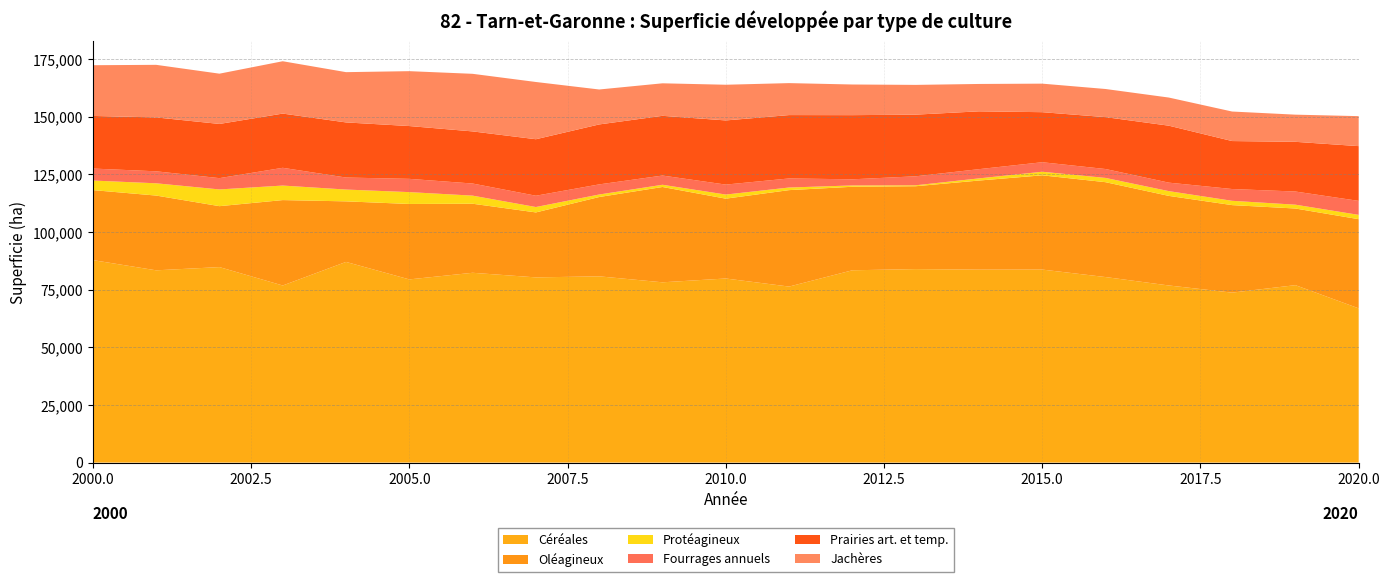

Reading left to right, list all the values displayed in this chart.

Céréales: 87812	83380	84775	76799	87024	79442	82313	80314	80768	78181	79832	76333	83396	83909	83673	83705	80459	76810	73705	76947	66885
Oléagineux: 30350	32417	26427	37037	26259	32710	29940	28173	34398	41333	34620	41824	36212	35937	38635	40870	41140	38845	37950	33235	38665
Protéagineux: 4150	5319	7253	6300	5121	5140	3515	2340	1088	962	1785	1132	577	406	938	1550	1850	2065	1870	1660	1870
Fourrages annuels: 5200	5200	4900	7700	5210	5750	5250	4900	4390	4000	4320	3930	2662	3900	4000	4130	3860	3680	5110	5708	6066
Prairies art. et temp.: 22810	23370	23500	23510	23900	22900	22600	24500	26000	25900	27819	27480	27819	26734	25077	21700	22500	24700	20800	21550	23750
Jachères: 22000	22800	21800	22700	21800	23800	24973	24820	15150	14100	15477	13862	13294	12903	11870	12375	12200	12200	12803	11780	13000